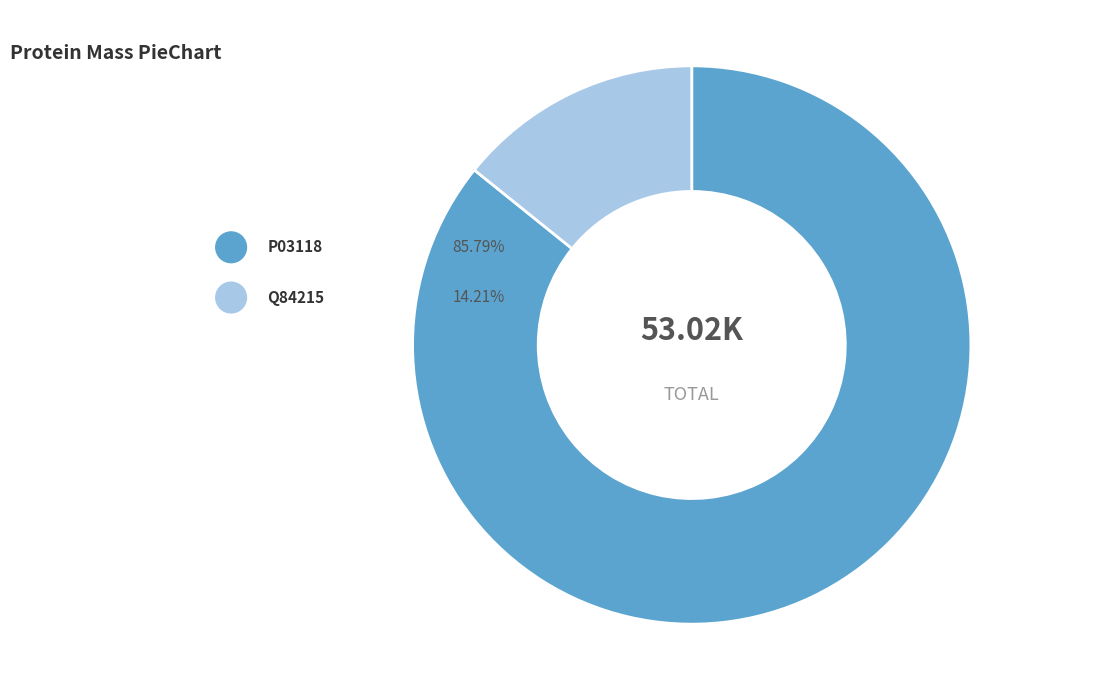

To the nearest percent, what is the combined percentage of sp|P03118|VE2_HPV1 and tr|Q84215|Q84215_HPV1?

100%